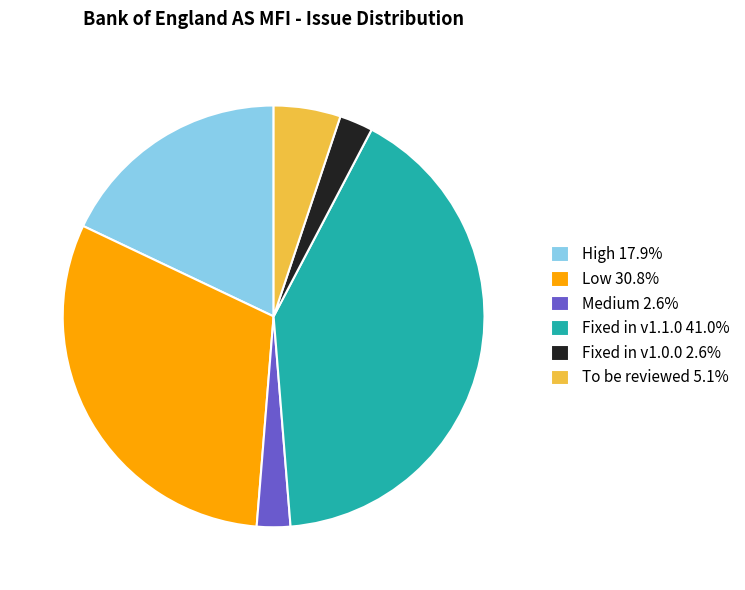

Is there a majority slice in this chart?

No